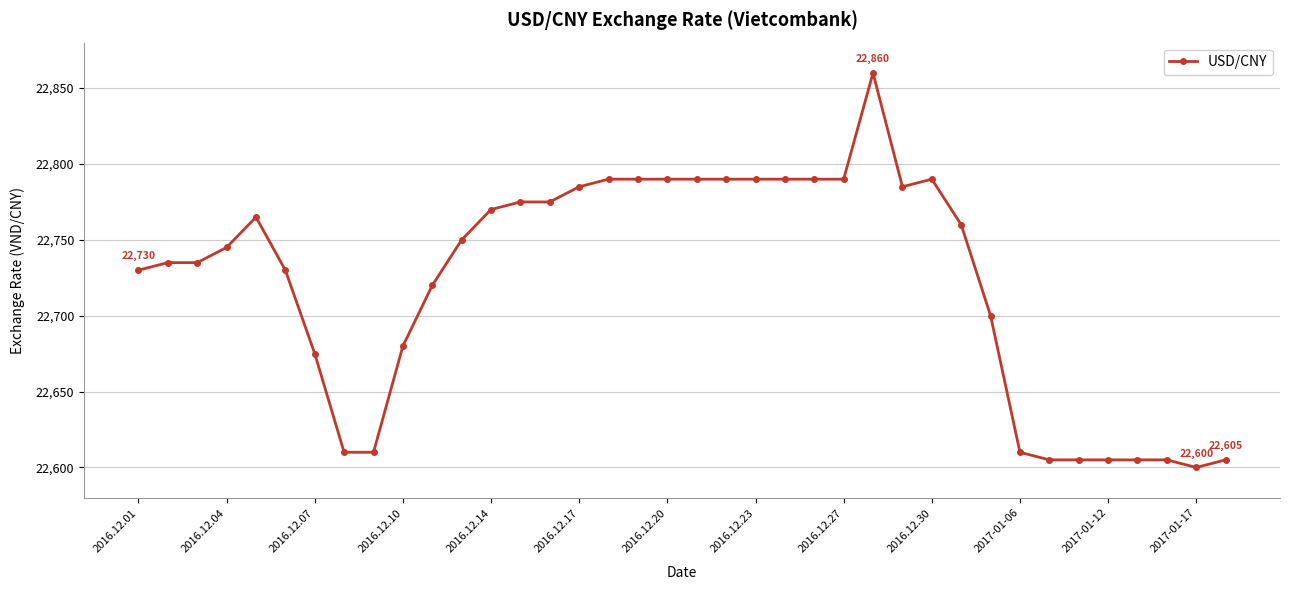

What is the average value?

22722